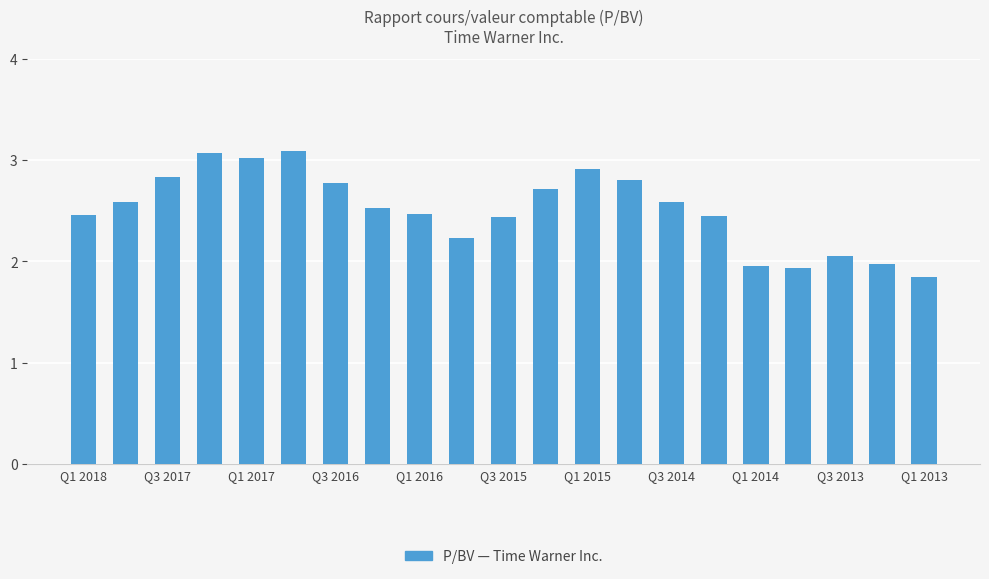

What is the difference between the second highest and second lowest values?

1.1